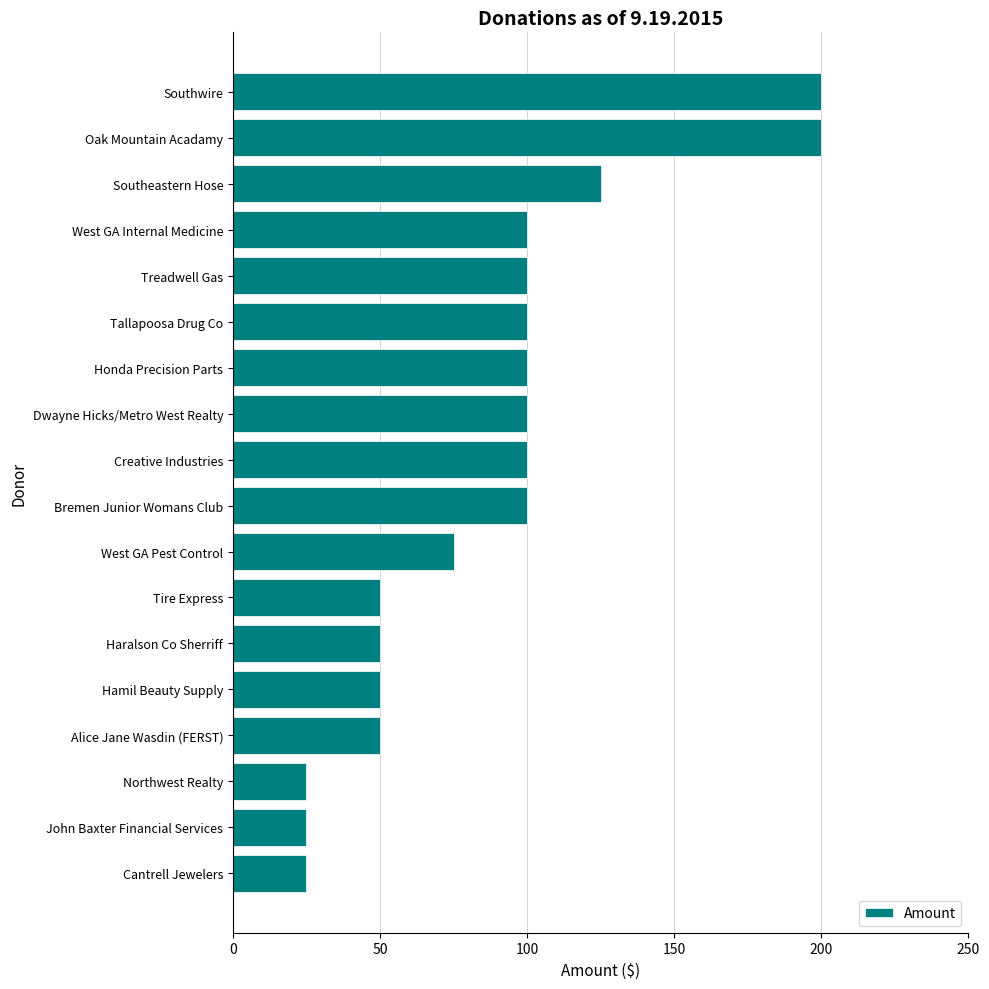

How many series are shown in this chart?

1